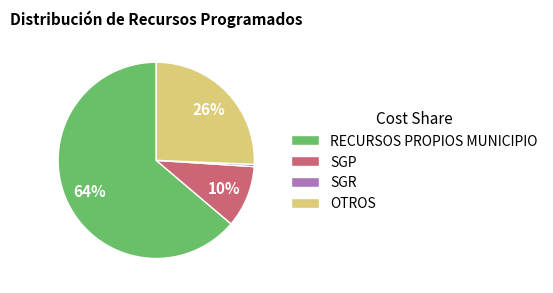

To the nearest percent, what is the average slice percentage?

25%